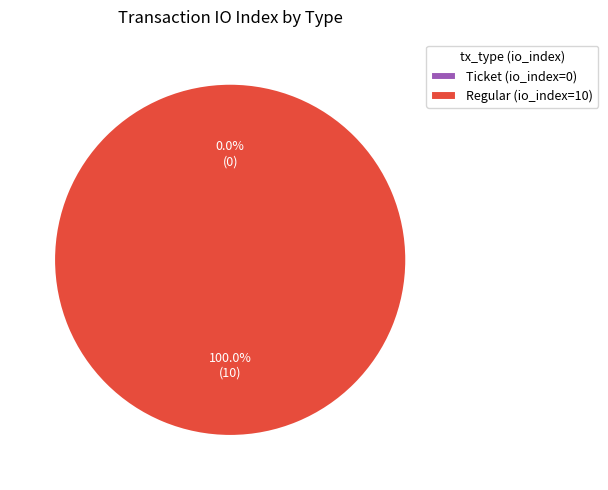

To the nearest percent, what is the difference between the Ticket (io_index=0) and Regular (io_index=10) slice percentages?

100%